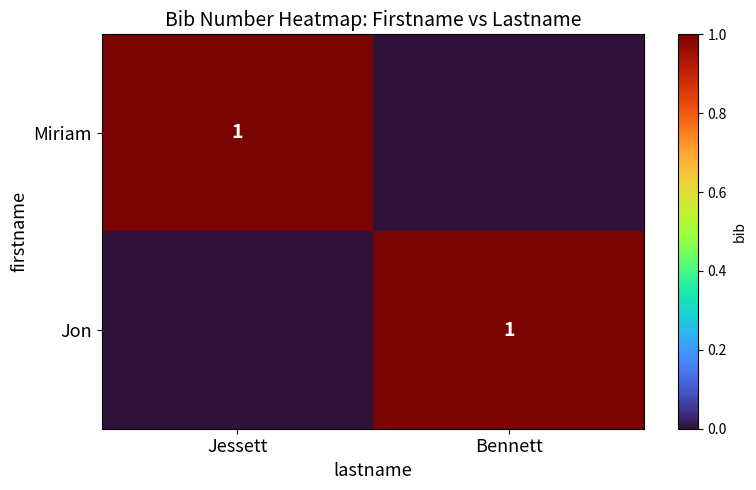

Is it true that Miriam equals 1 at Jessett?

True